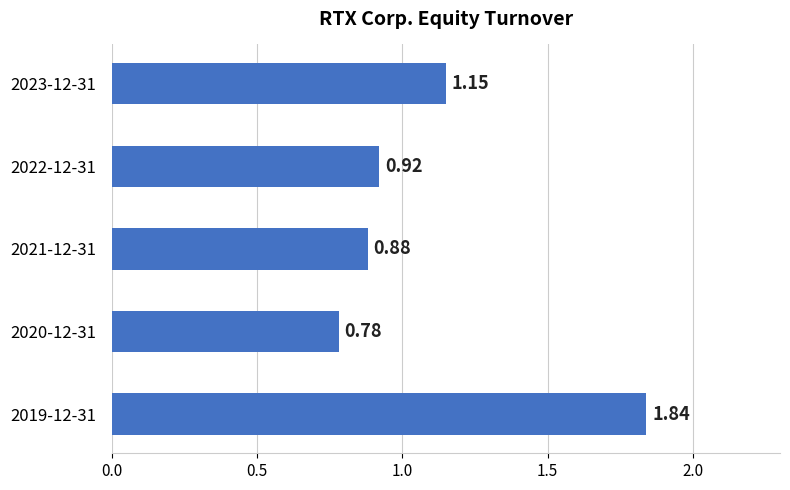

At which category does the chart reach its peak across all series?

2019-12-31